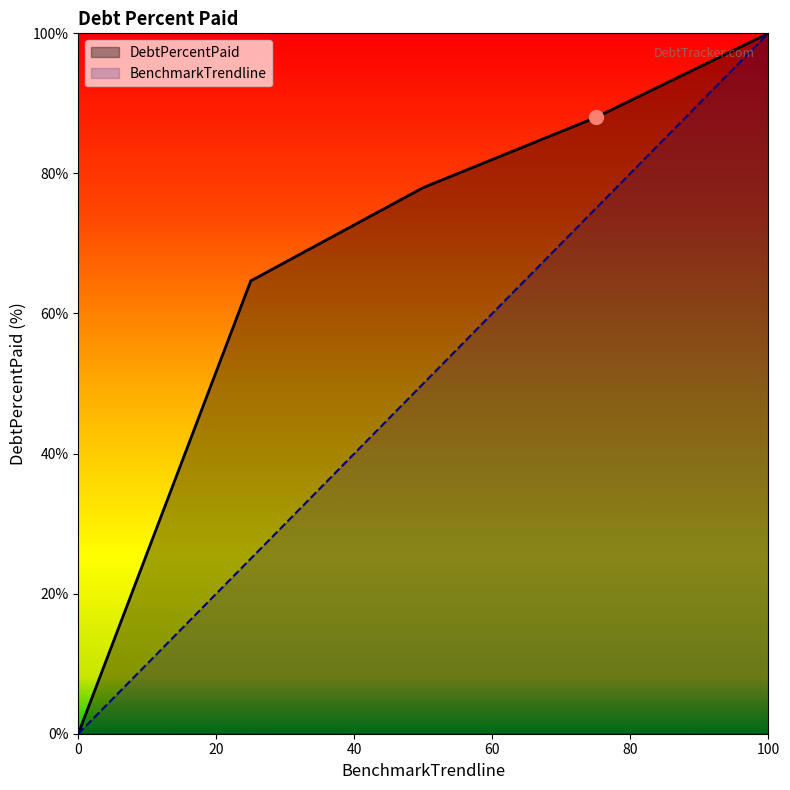

What is the sum of all DebtPercentPaid values?

330.6